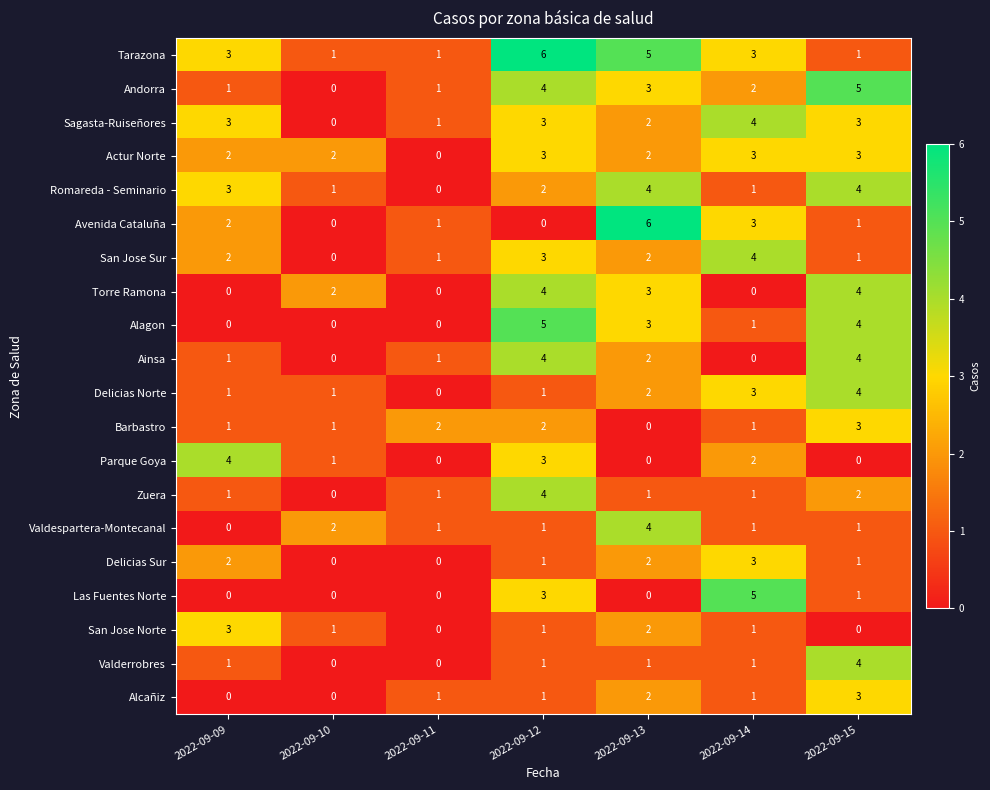

The Alcañiz series shows 0 at 2022-09-12. True or false?

False